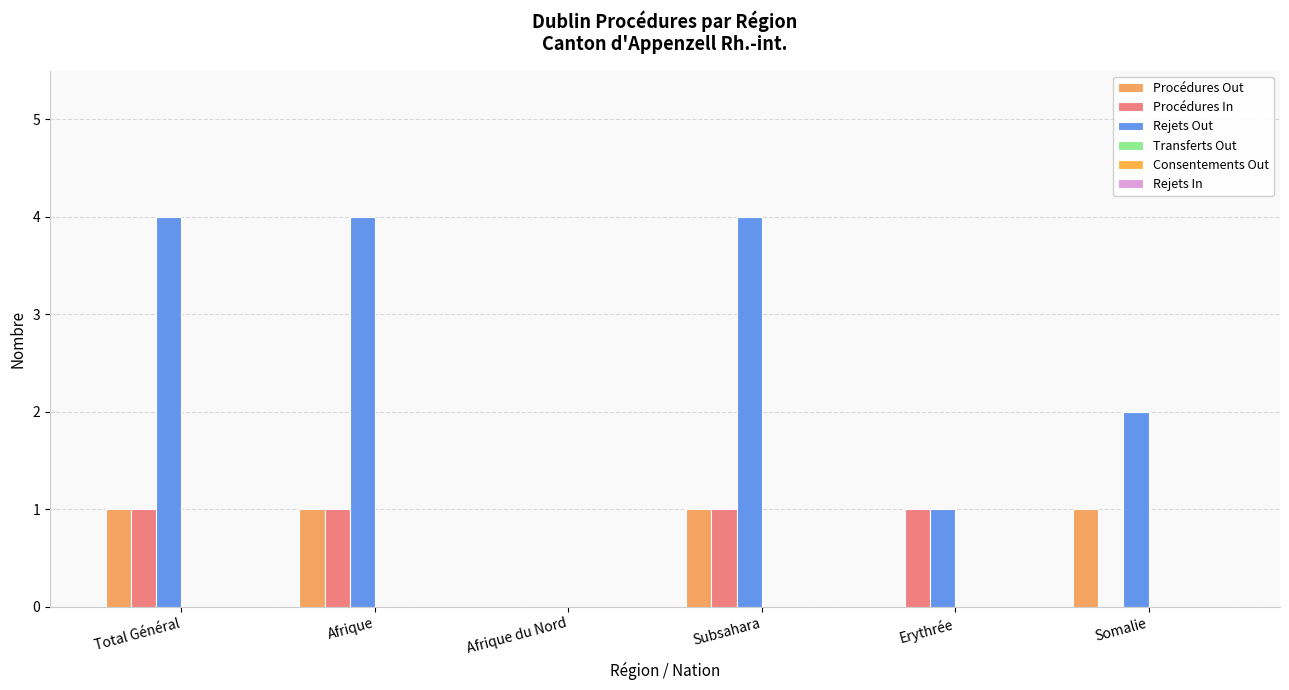

At how many categories does at least one series exceed 3?

3